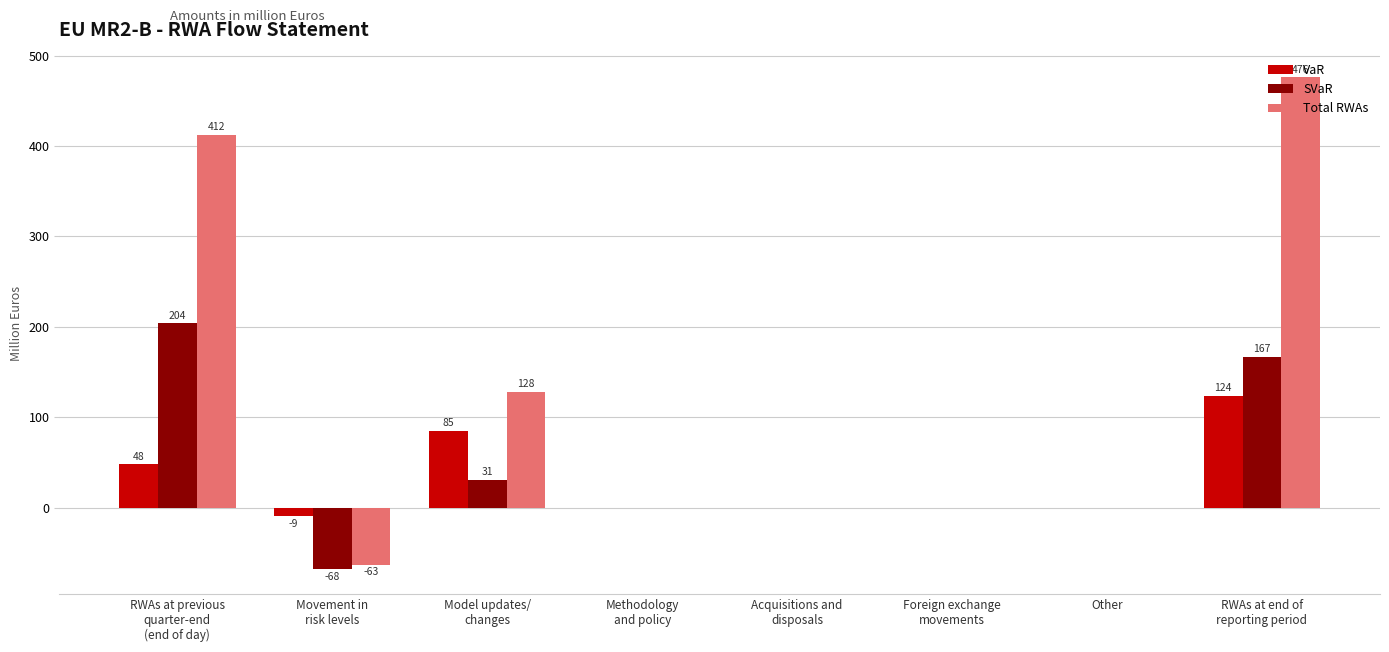

The value of Total RWAs at Other is 0. True or false?

True